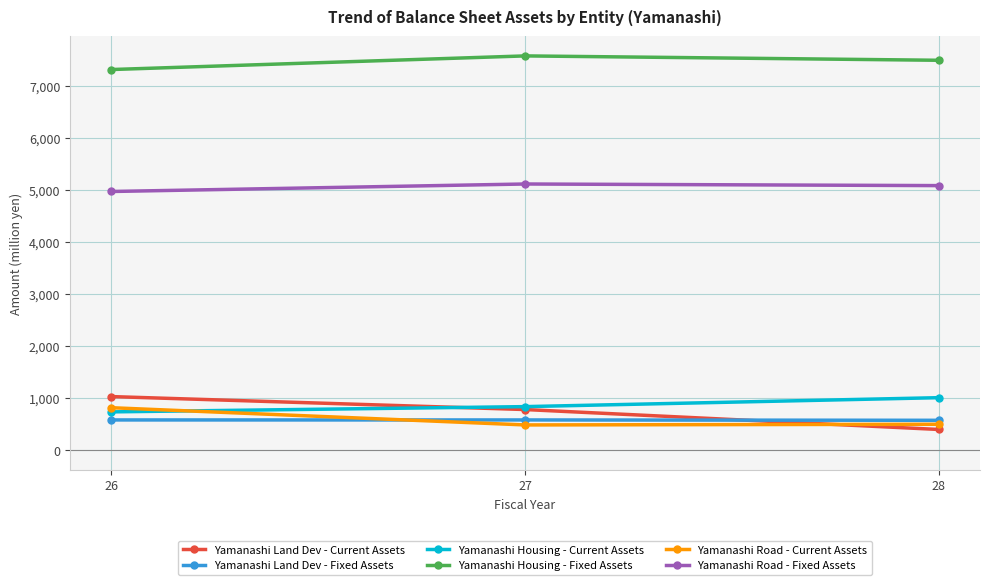

What is the difference between the second highest and minimum values in the Yamanashi Land Dev - Current Assets series?

383